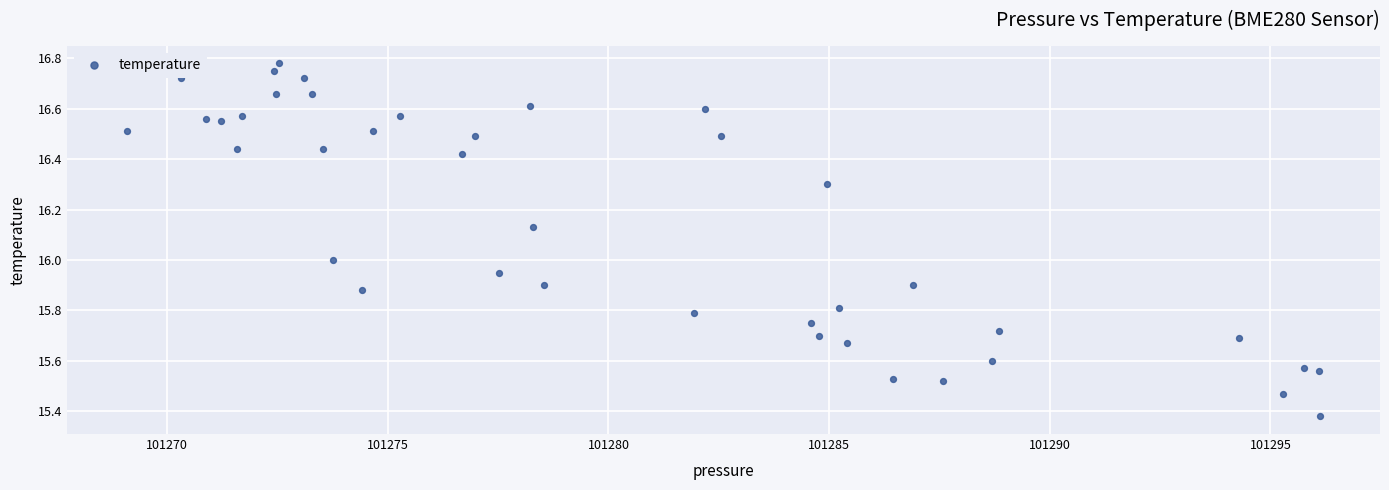

What is the range of Y values (max minus min)?

1.4